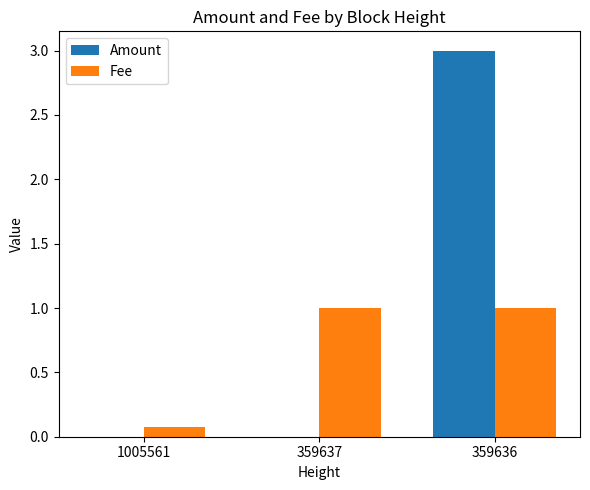

What is the sum of the Fee values at 359637 and 359636?

2.0